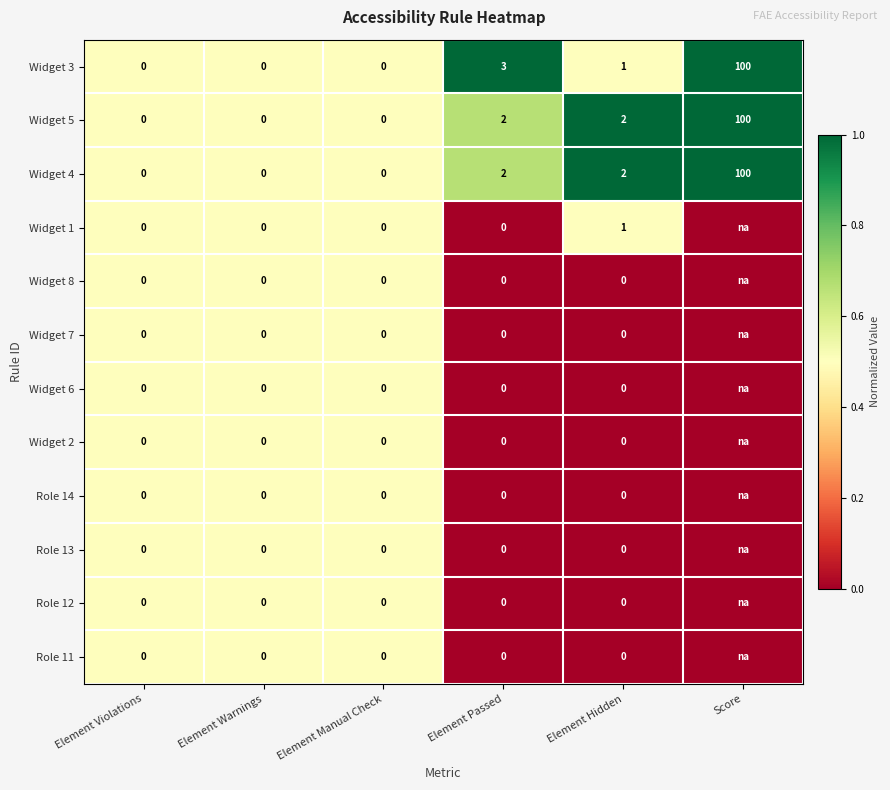

Between Score and Element Passed, which is larger?

Score